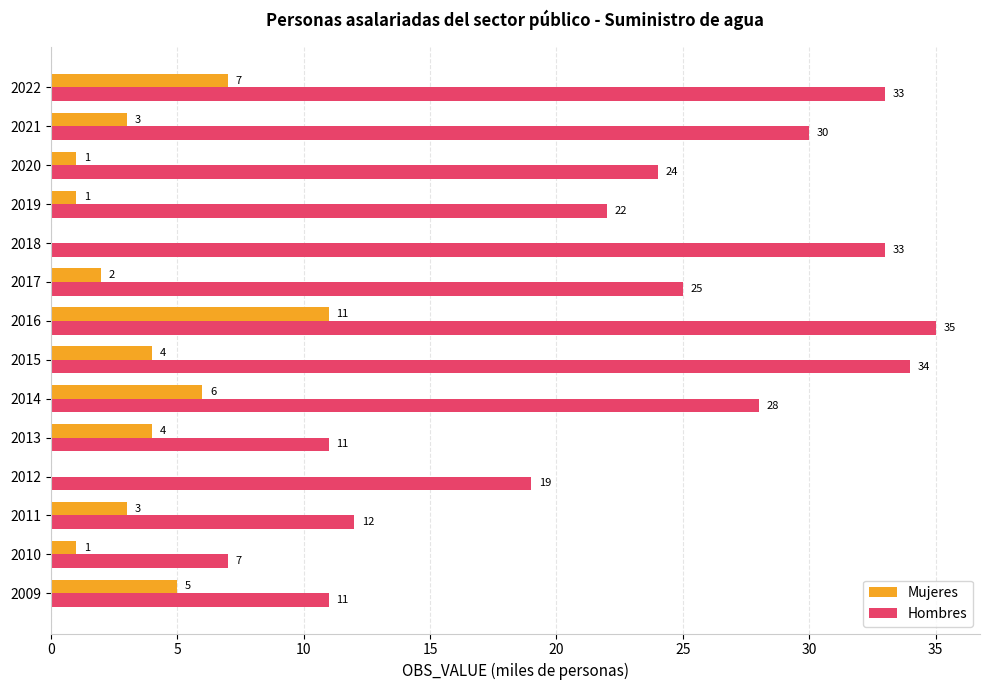

What is the total value across all series at 2009?

16